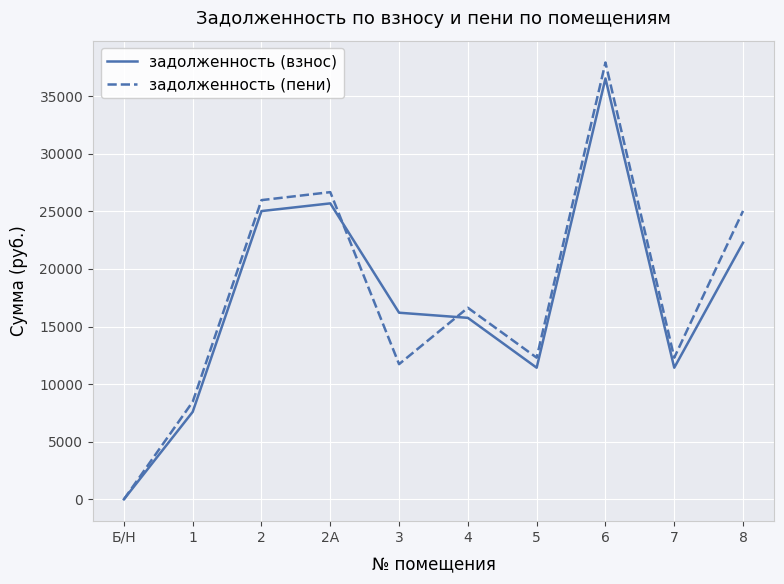

What is the greatest value displayed?

37916.3